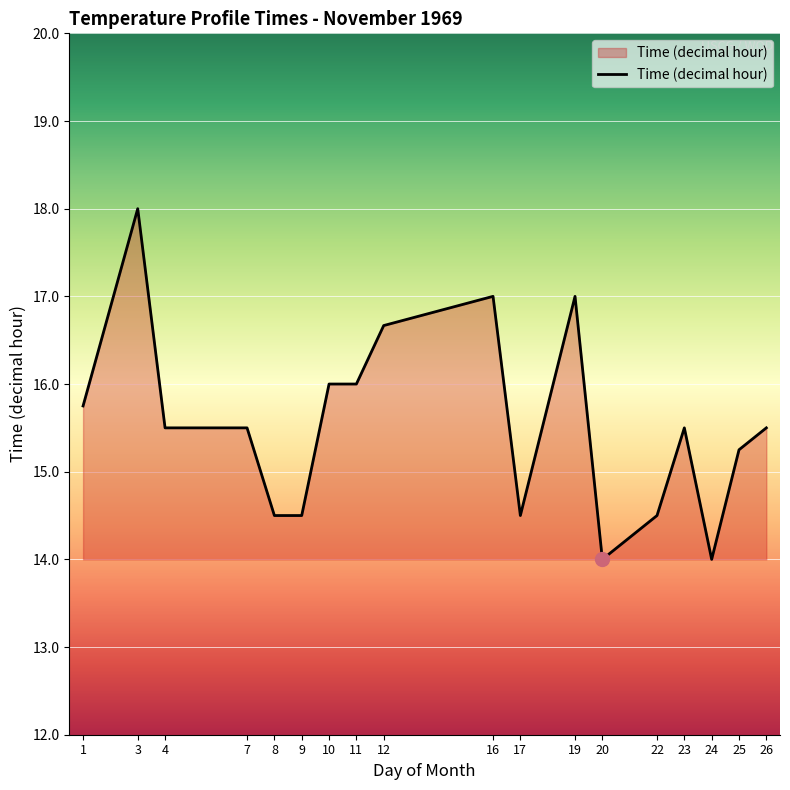

Count the number of data series in this chart.

1